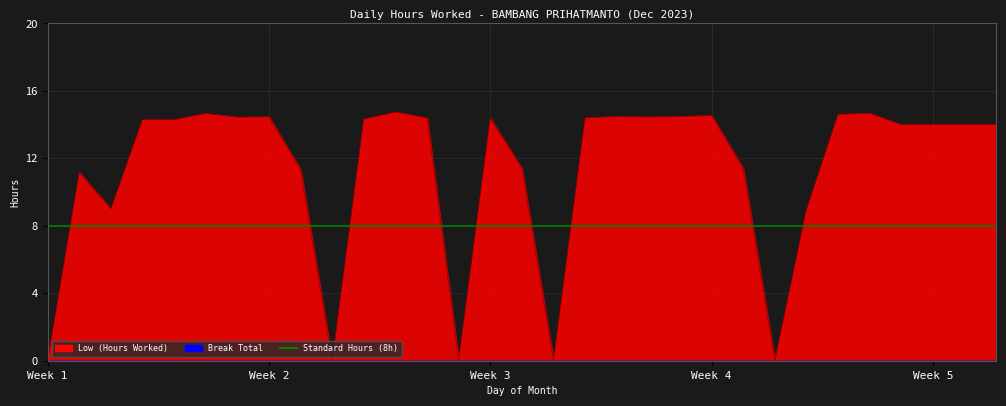

How many interior local peaks (higher than both neighbors) does the data have?

9